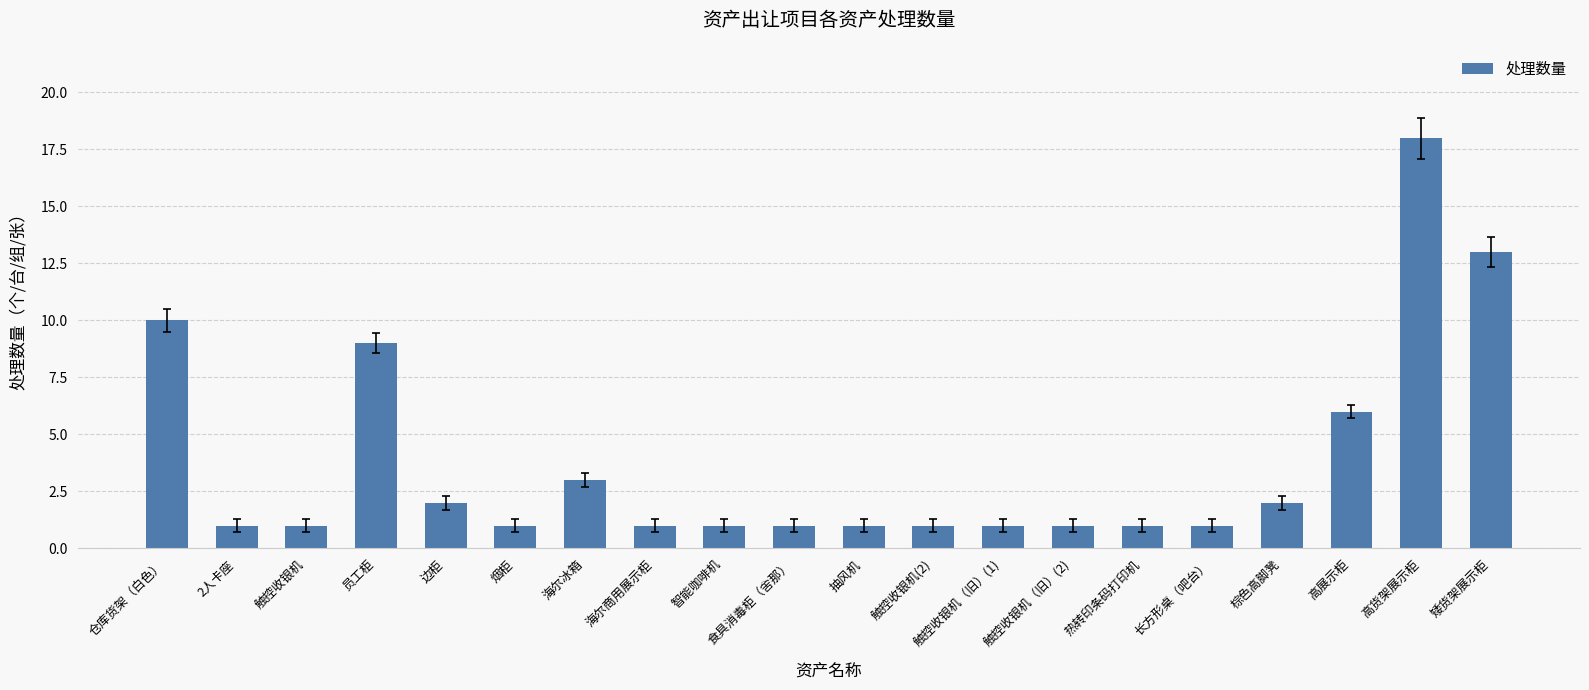

Which label corresponds to the largest value in the chart?

高货架展示柜